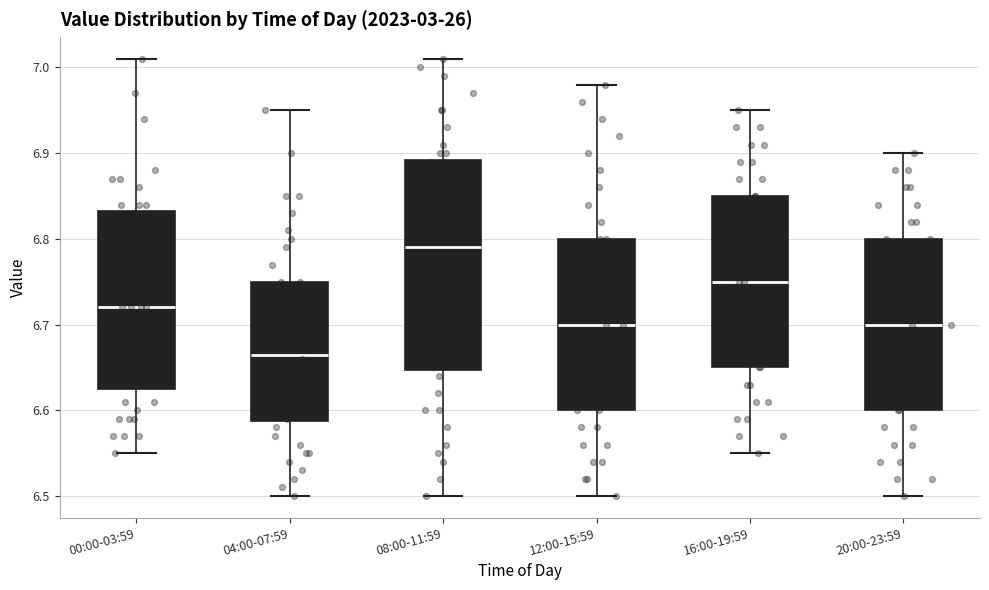

Where is the upper edge of the box for 04:00-07:59 on the y-axis? The values are not printed on the chart, so give them approximately, as read against the axis.

6.75